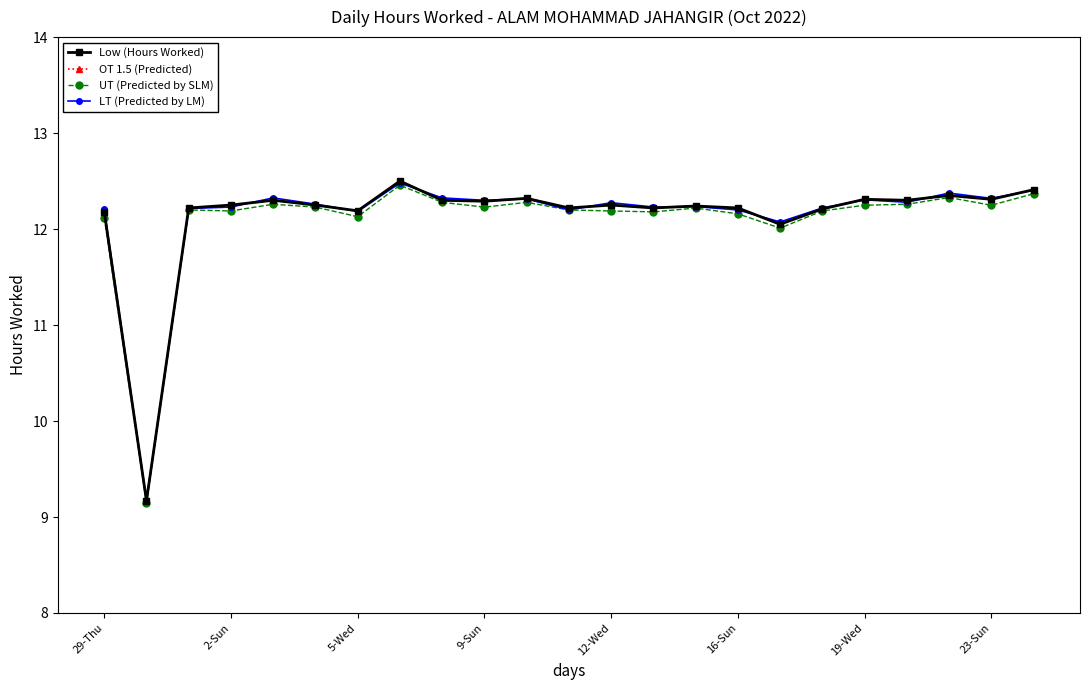

Does the chart have visible grid lines?

No